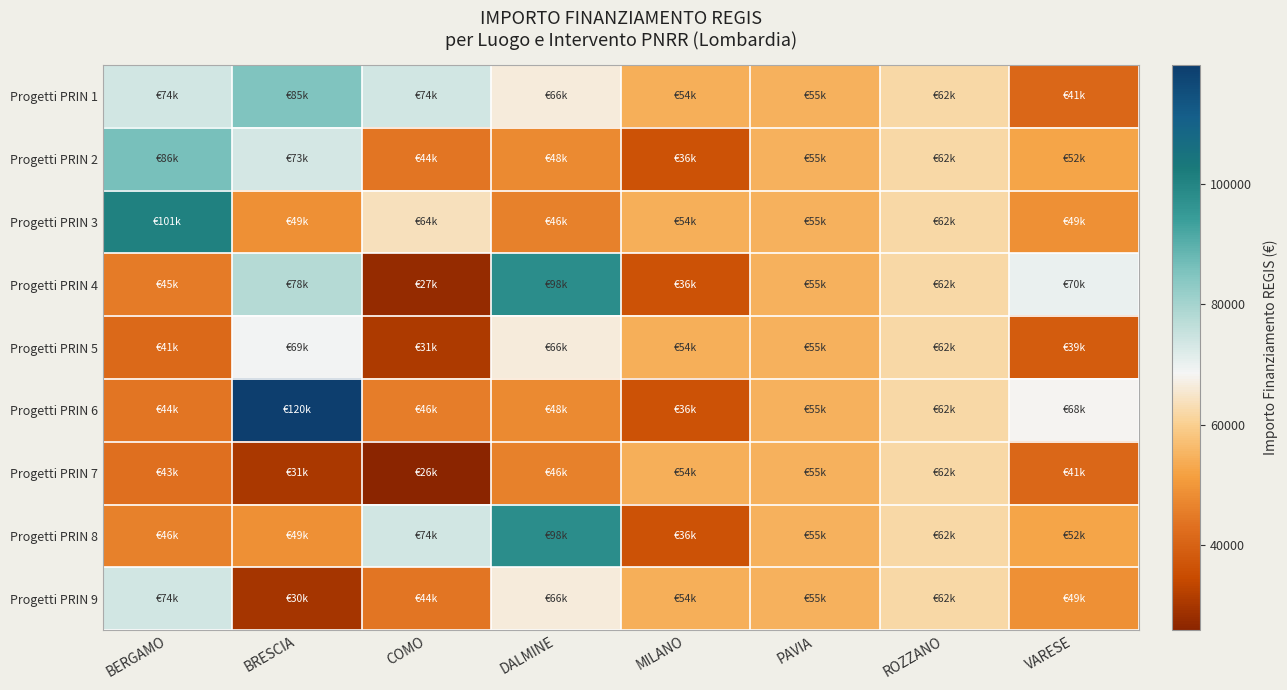

Count the number of data series in this chart.

9